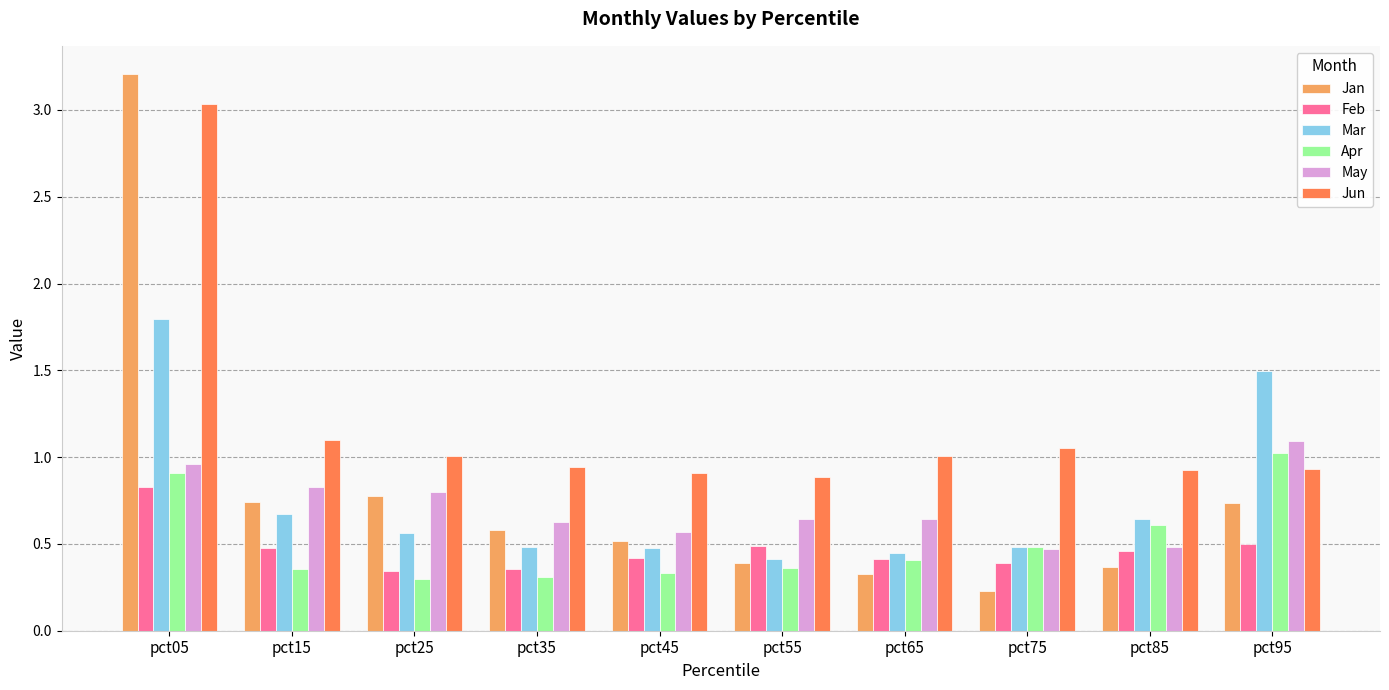

Which series changed the most between pct05 and pct35?

Jan